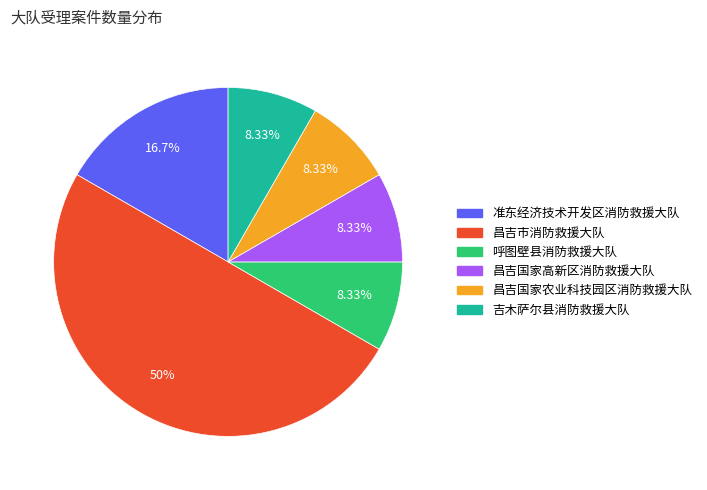

Does 呼图壁县消防救援大队 account for over 50% of the chart?

No